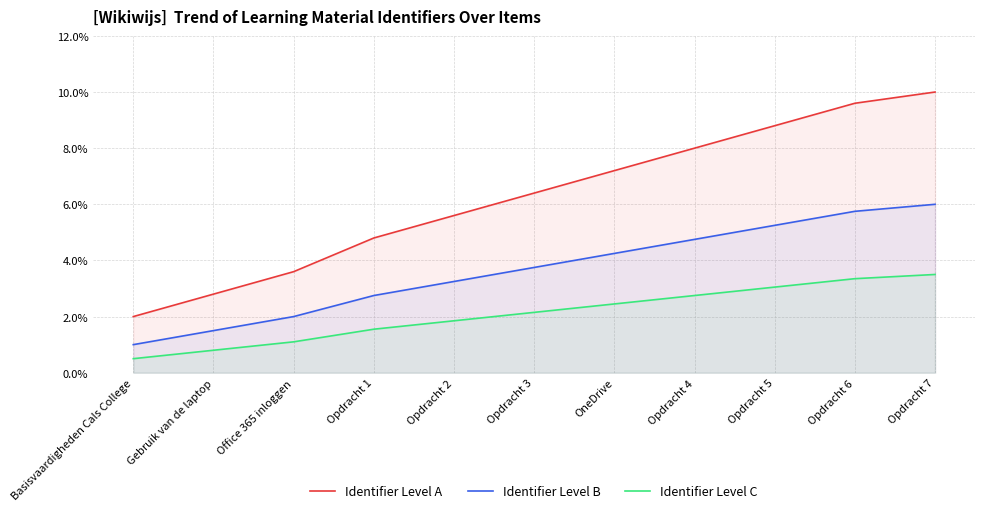

What is the label of the 6th point from the left?

Opdracht 3